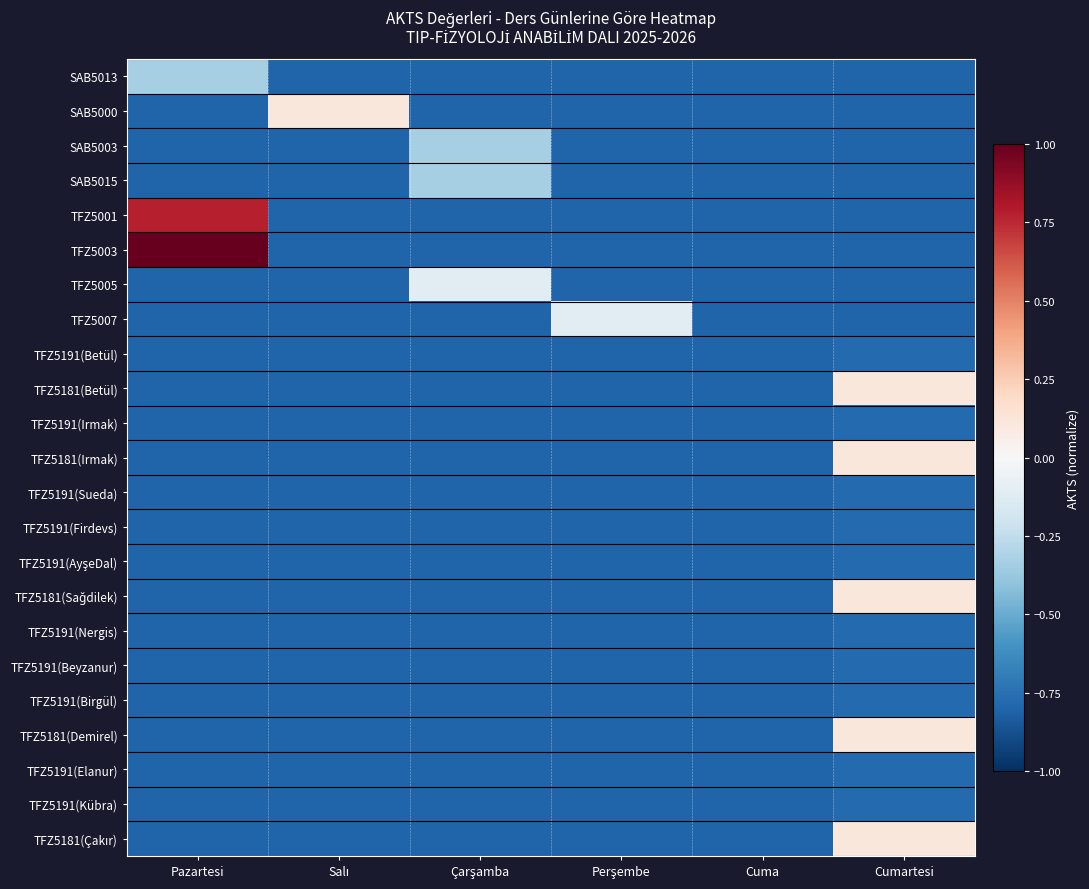

Between Pazartesi and Çarşamba, which series saw the biggest shift?

TFZ5003